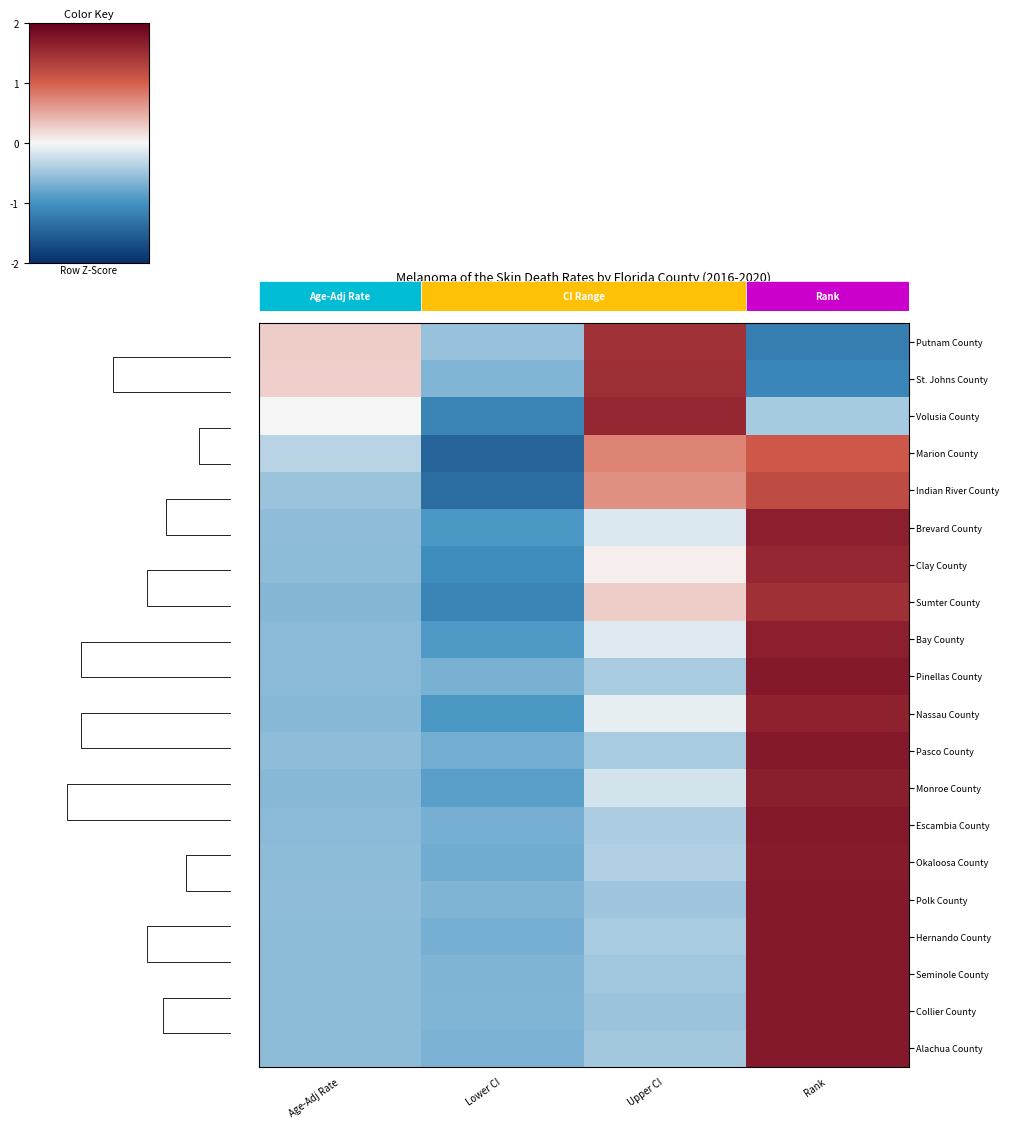

What is the smallest value displayed?

-1.5